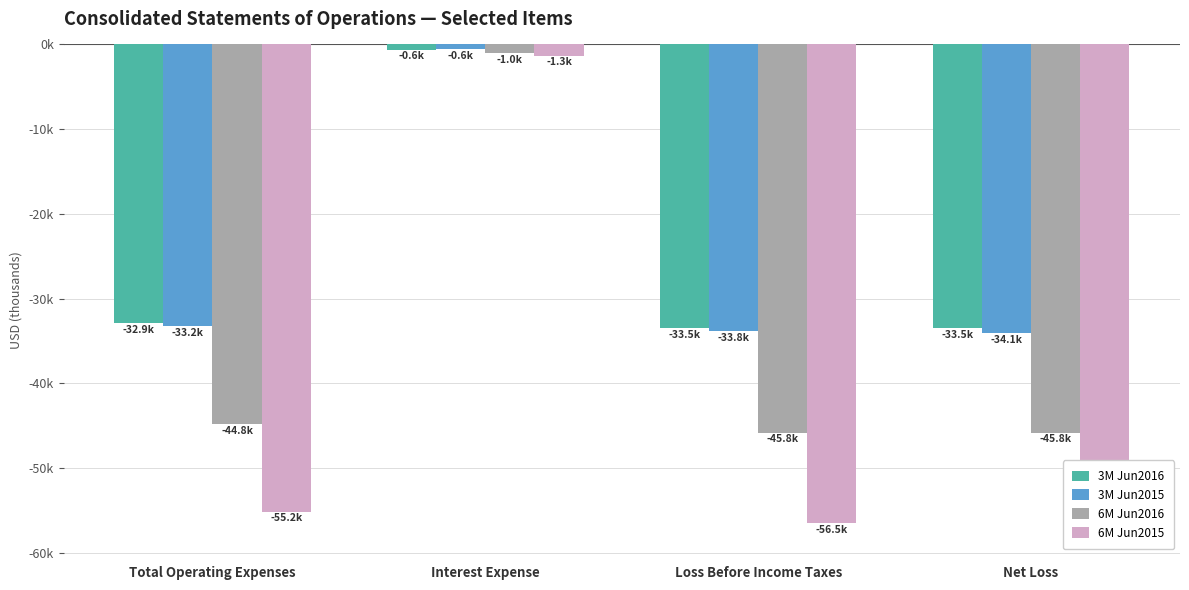

The value of 3M Jun2016 at Interest Expense is -348. True or false?

False